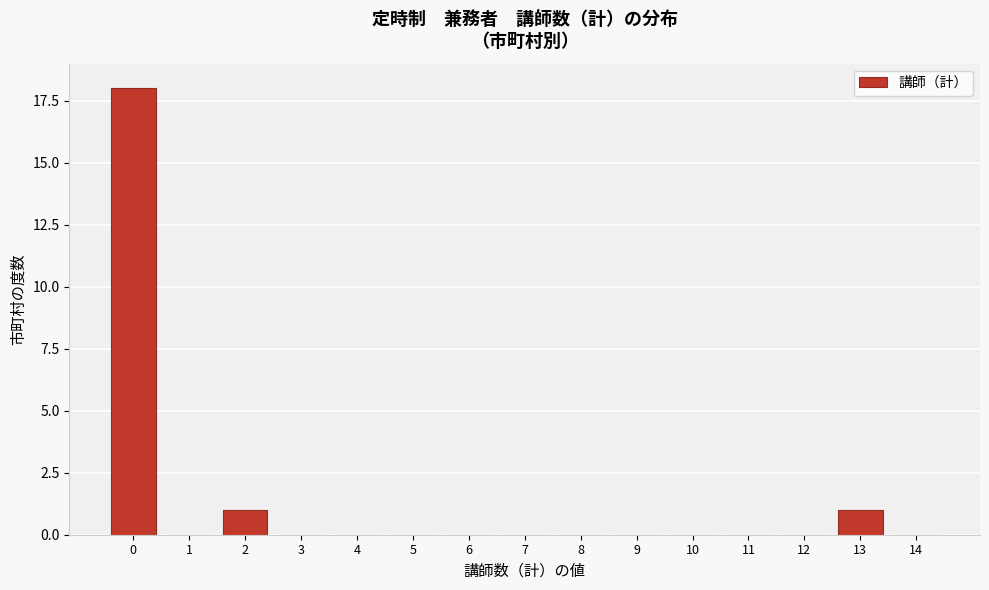

Reading left to right, what are all the values shown in this chart?

0=18	1=0	2=1	3=0	4=0	5=0	6=0	7=0	8=0	9=0	10=0	11=0	12=0	13=1	14=0